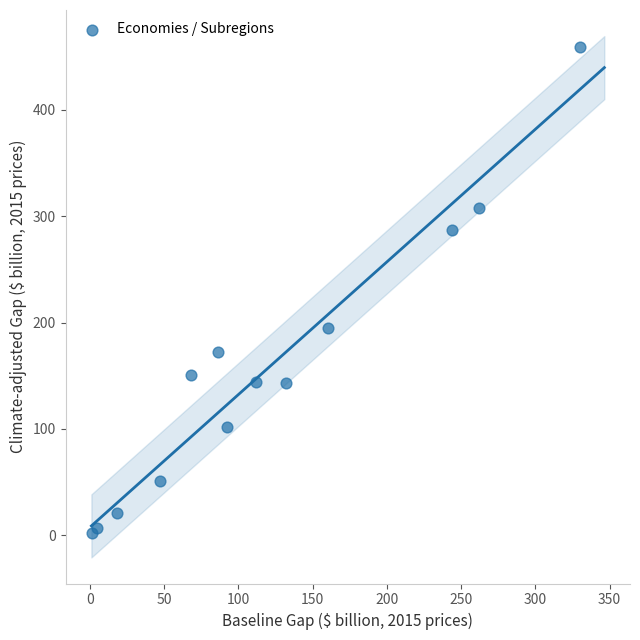

What is the range of Y values (max minus min)?

457